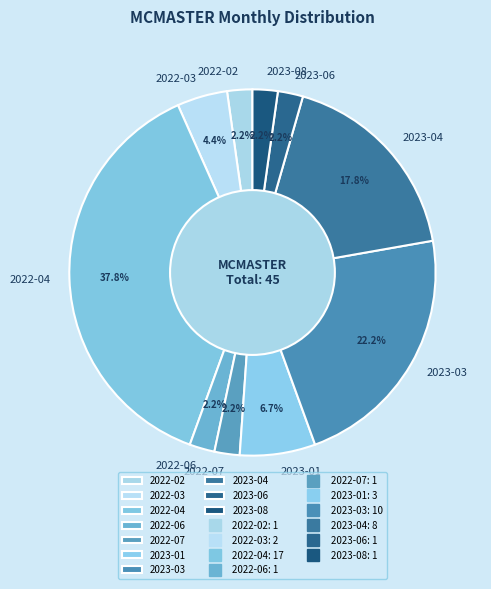

To the nearest percent, what percentage of the pie is 2023-04?

18%